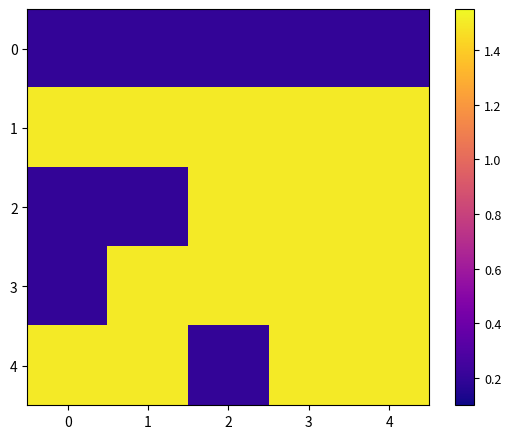

Which series has the largest range (max minus min)?

2